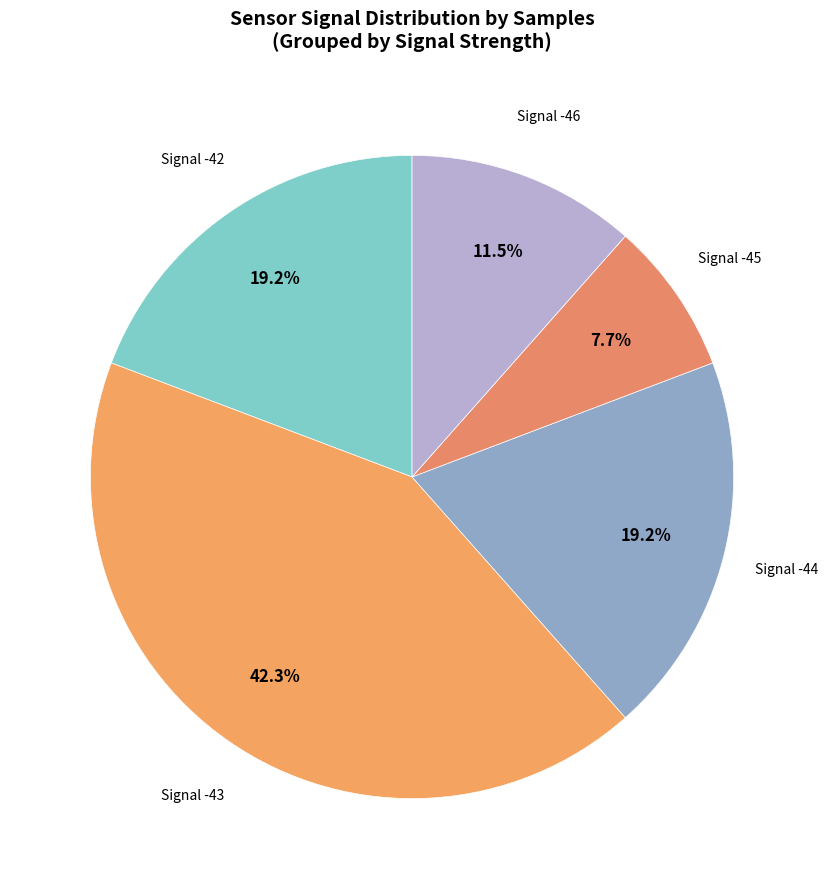

How many slices are in this pie chart?

5